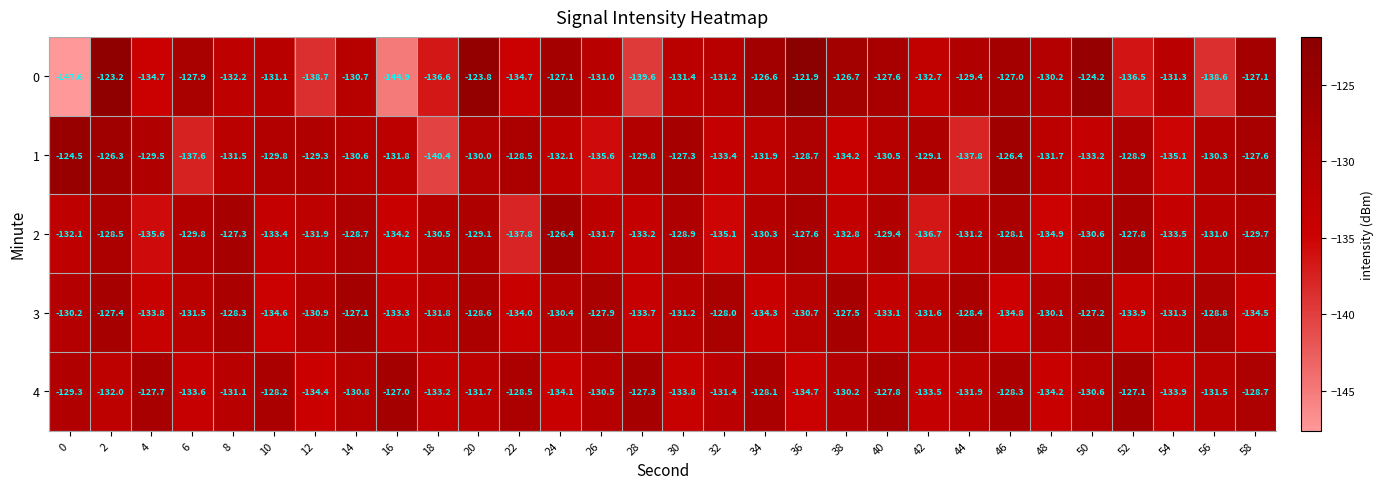

True or false: 1 has a value of -176.9 at 54.

False